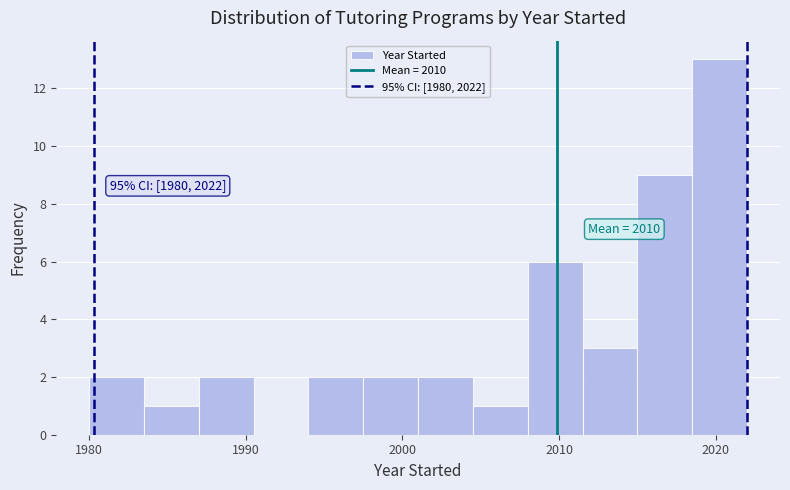

Around what value on the x-axis is the tallest bar? Give the approximate position of its centre, as read against the axis.

2020